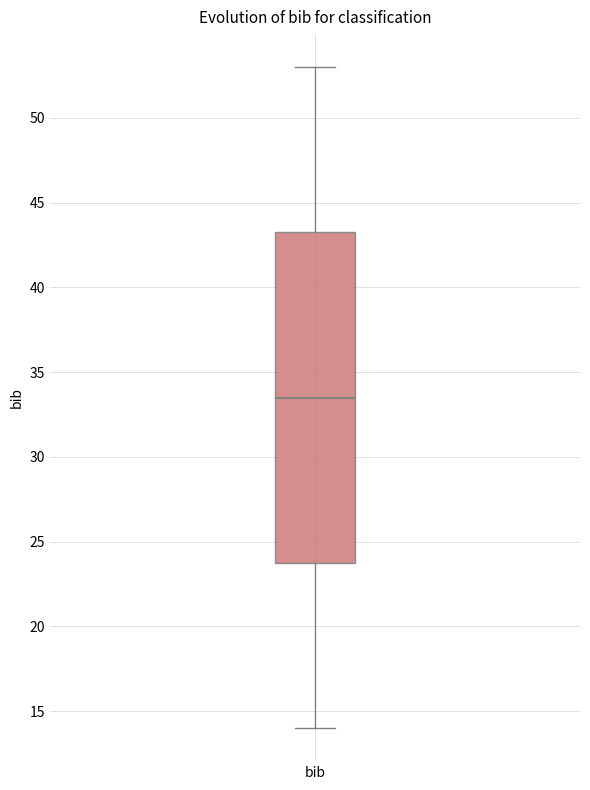

Read this box plot against the y-axis: the position of the median line, the range covered by the box, and the ends of both whiskers. The values are not printed on the chart, so give them approximately, as read against the axis.

median 33.5, box 24.0 to 43.5, whiskers 14.0 to 53.0